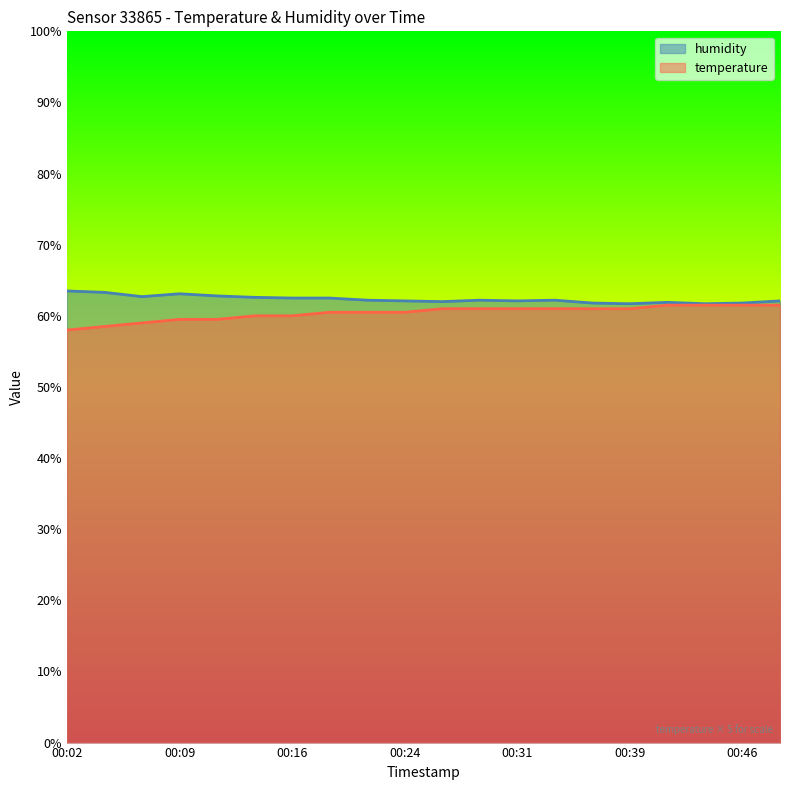

At which label does humidity first exceed 62?

00:02